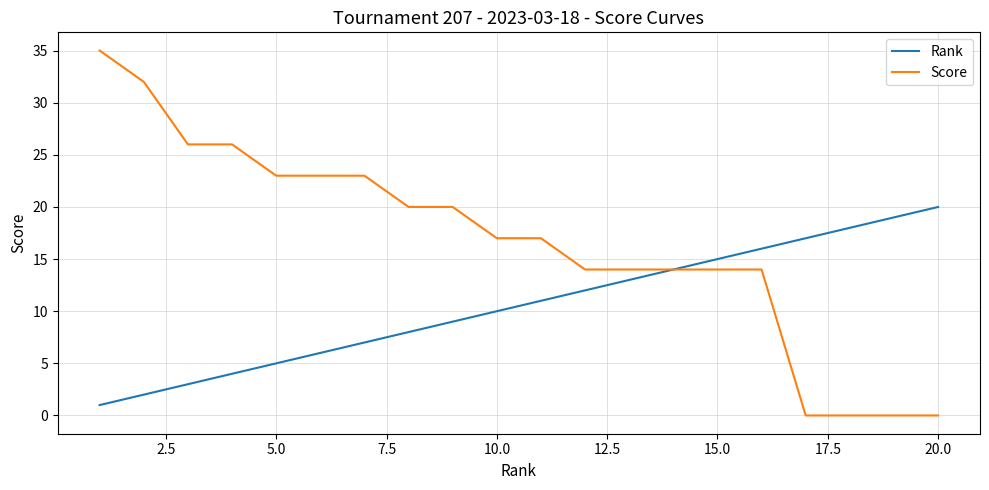

List the series in order of their overall mean, lowest first.

Rank, Score